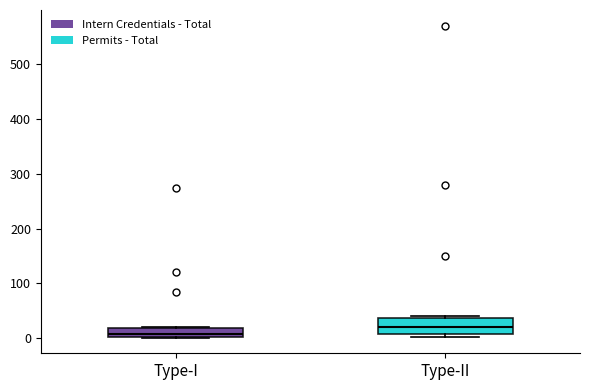

Where is the upper edge of the box for Type-I on the y-axis? The values are not printed on the chart, so give them approximately, as read against the axis.

20